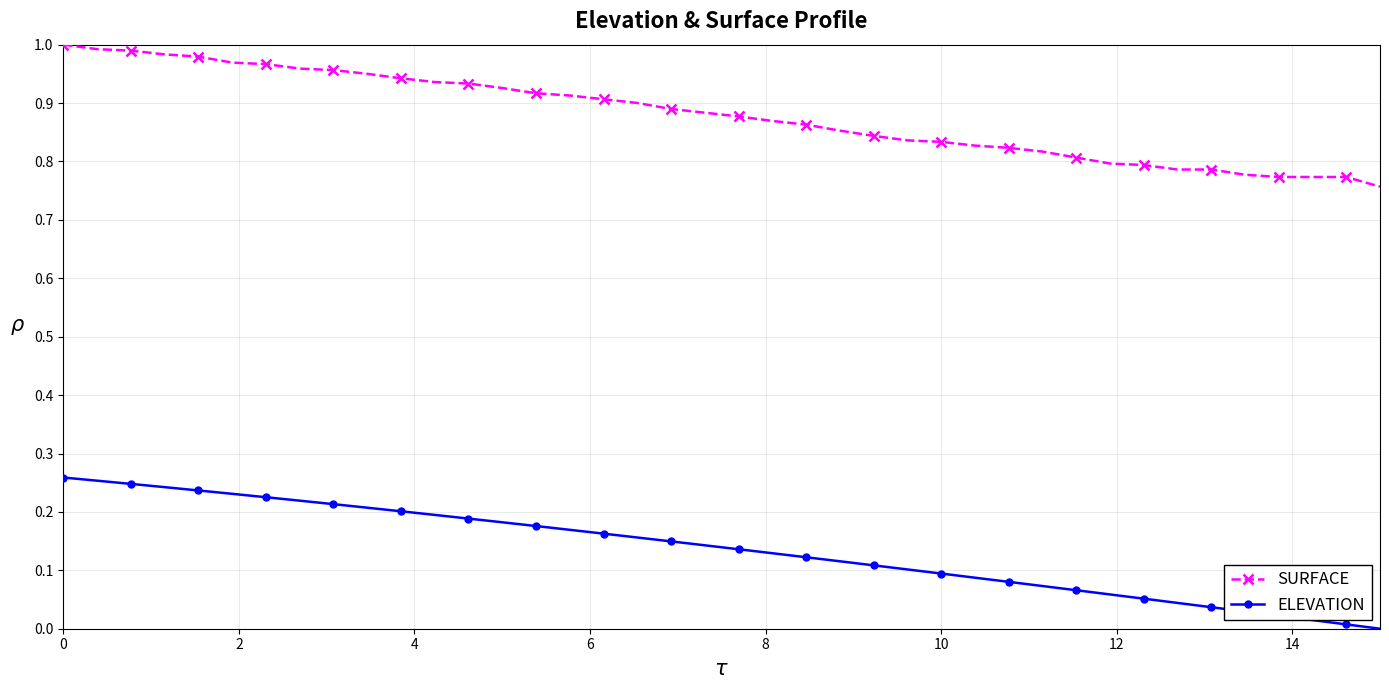

Which series has the largest total across all categories?

SURFACE